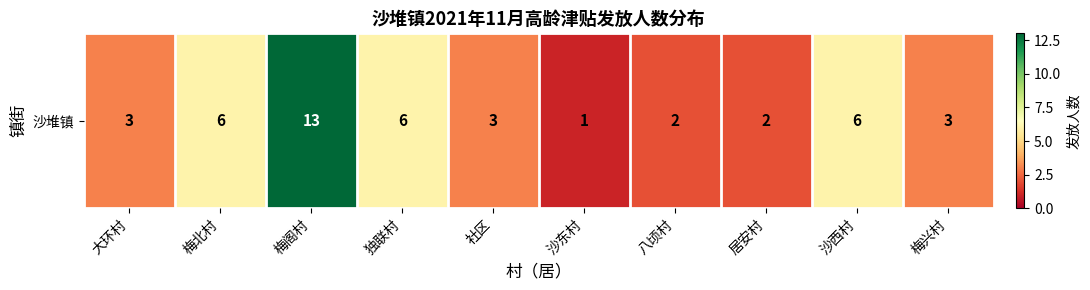

What is the change in value from 梅北村 to 梅阁村?

+7